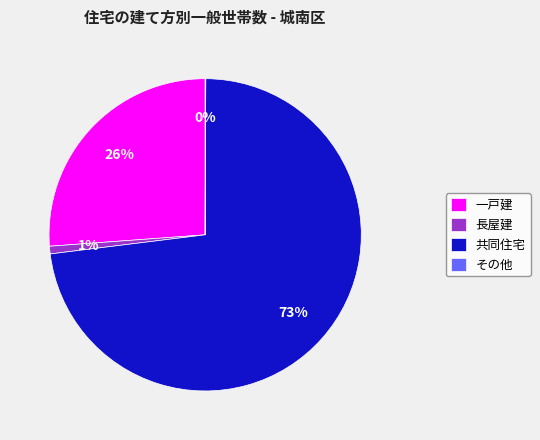

True or false: 長屋建 accounts for 11% of the total.

False